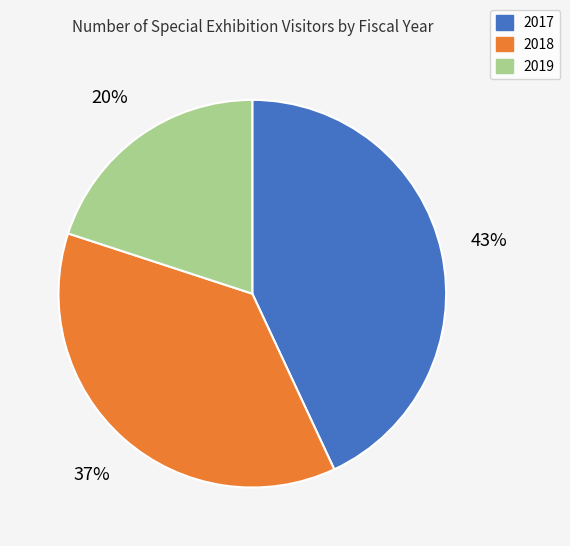

To the nearest percent, what percentage of the pie is 2019?

20%